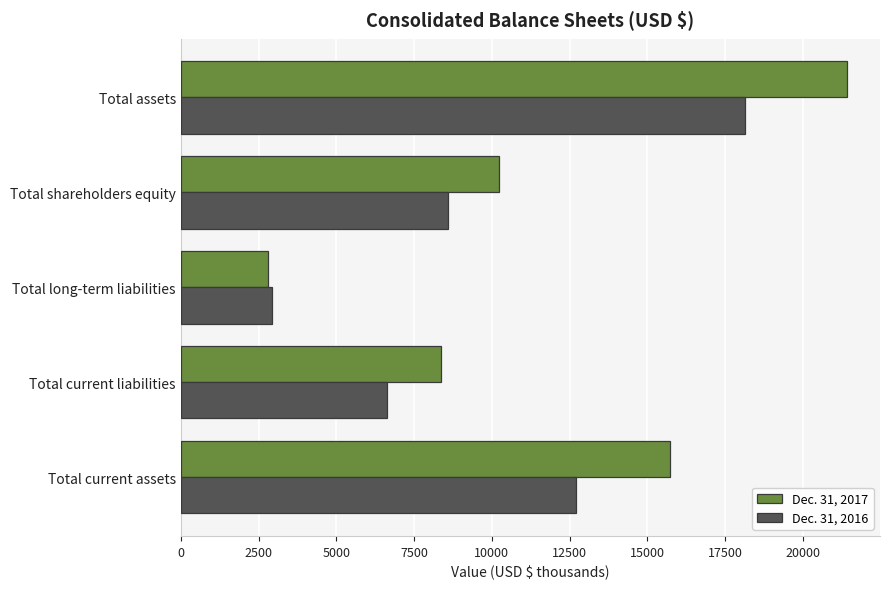

Which series has the widest spread of values?

Dec. 31, 2017